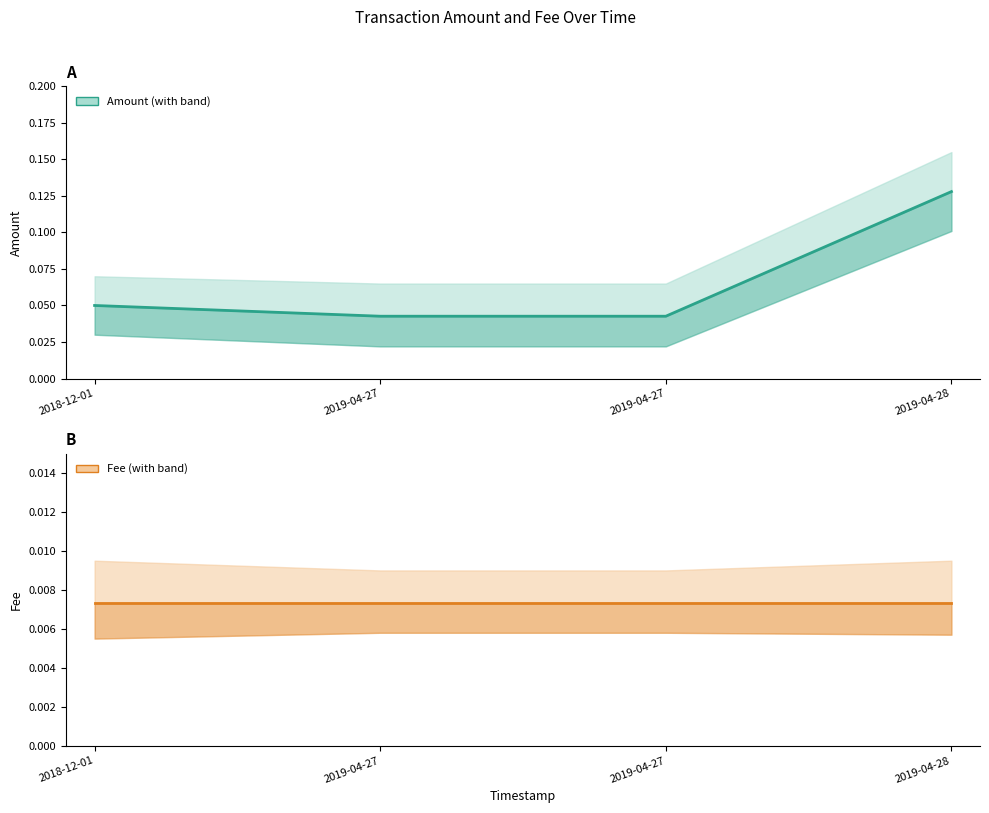

How many lines are shown in the chart?

2